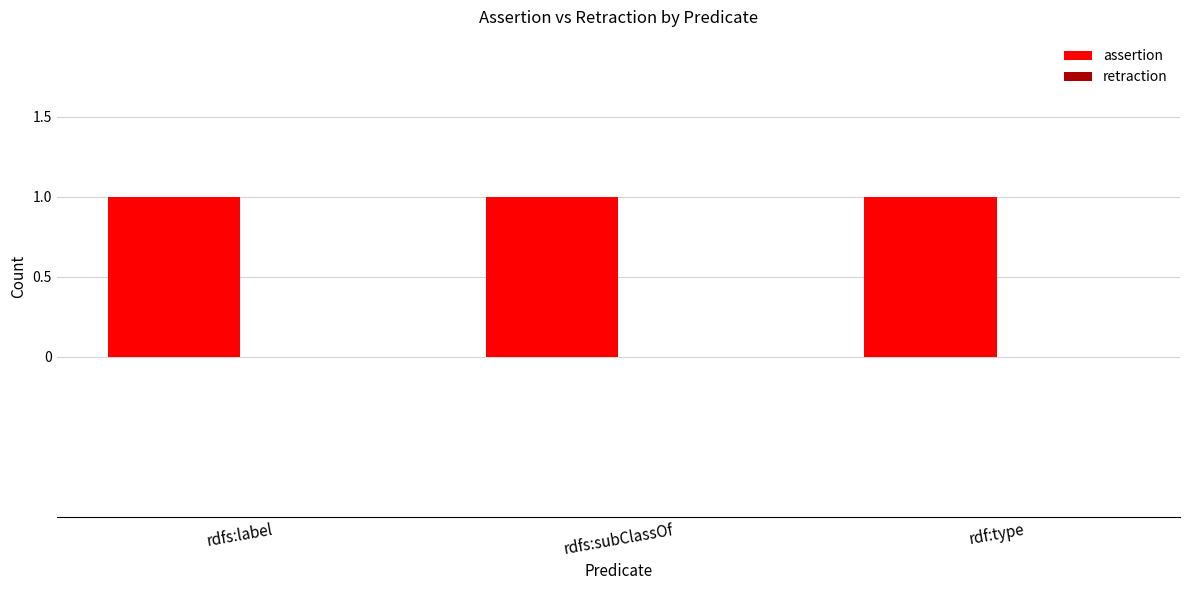

What is the spread (max minus min) of values at rdf:type?

1